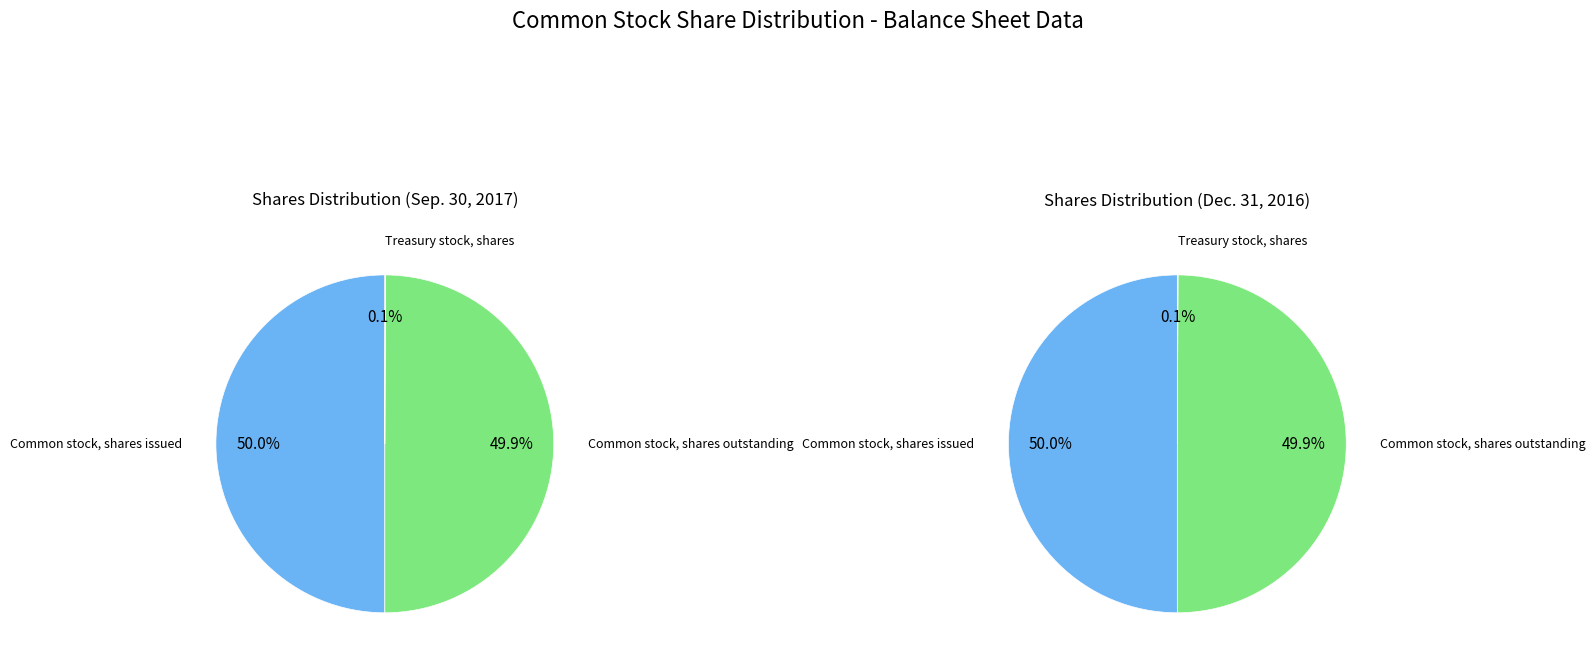

Rank the categories by value from highest to lowest.

Common stock, shares issued, Common stock, shares outstanding, Treasury stock, shares